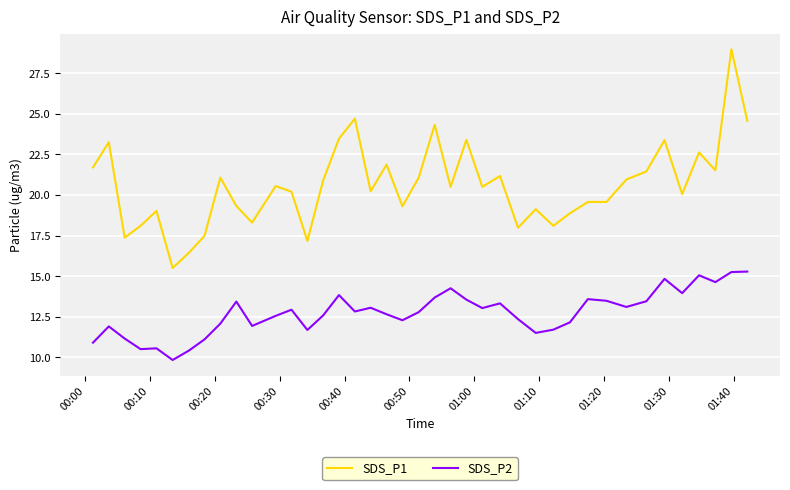

Which series has the largest range (max minus min)?

SDS_P1